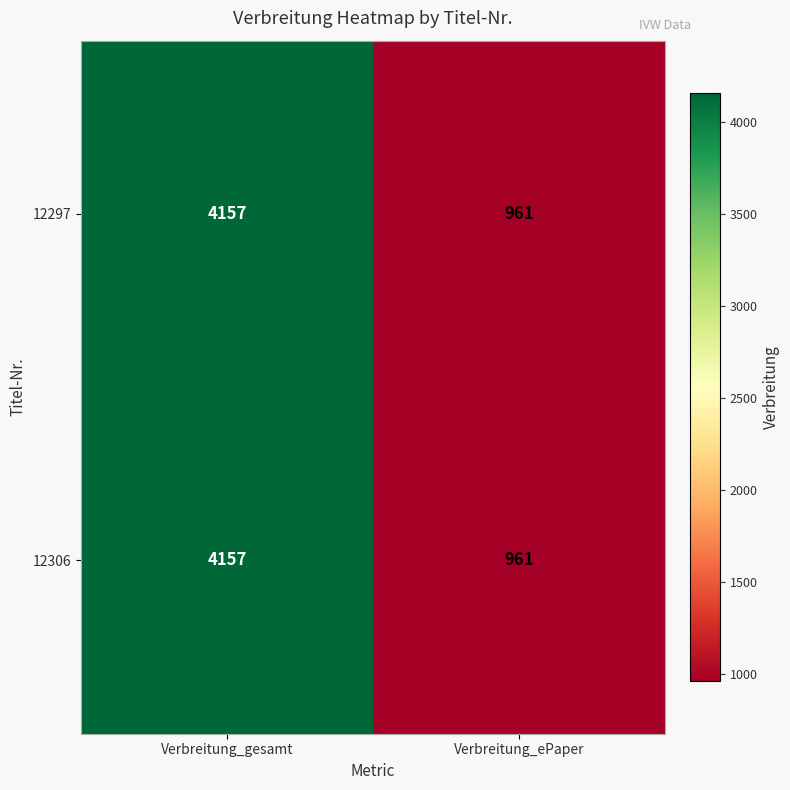

What is the total value across all series at Verbreitung_ePaper?

1922